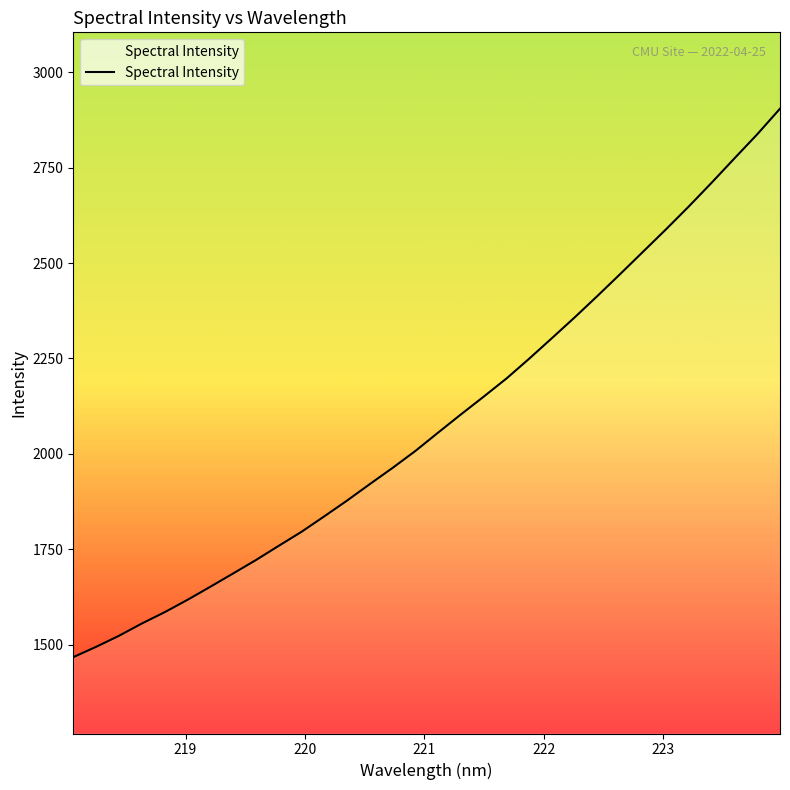

What is the value of the 28th point from the left?

2648.5